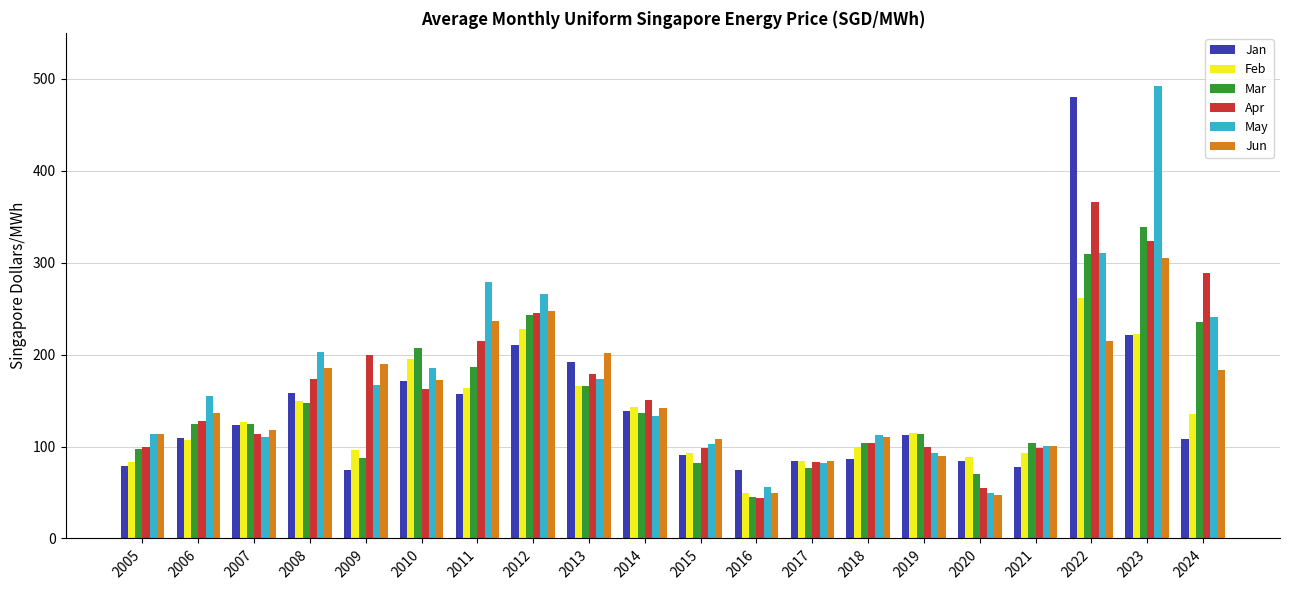

Which category has the highest value across all series?

2023